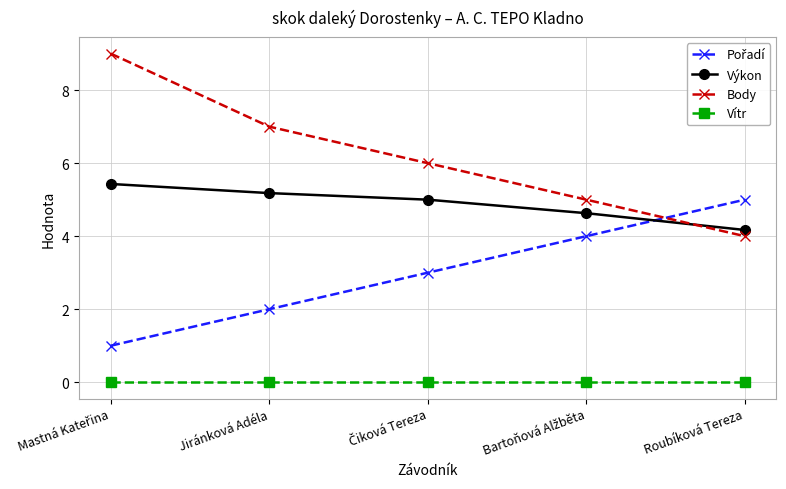

Which series has the largest range (max minus min)?

Body